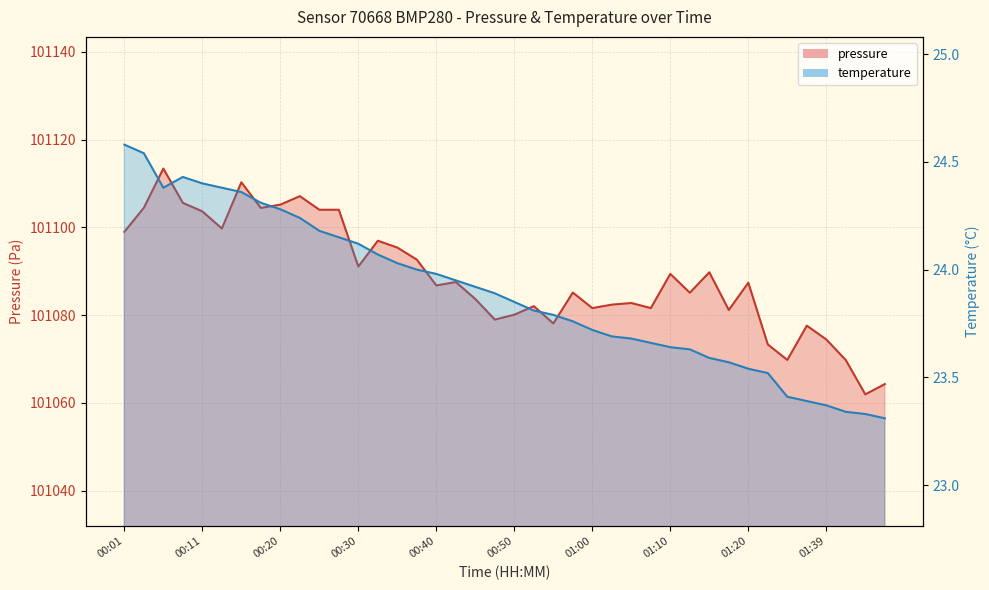

Where does the pressure series first go above 101087?

00:01